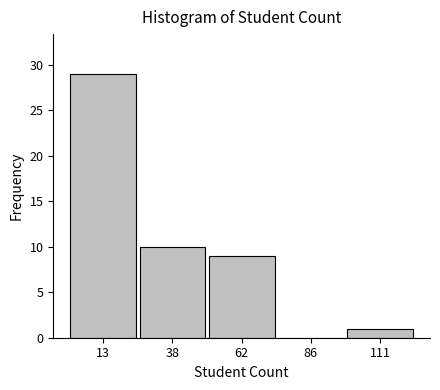

How tall is the bar that spans 25 to 50 on the x-axis? Neither the bar edges nor the heights are printed on the chart, so give them approximately, as read against the axes.

10